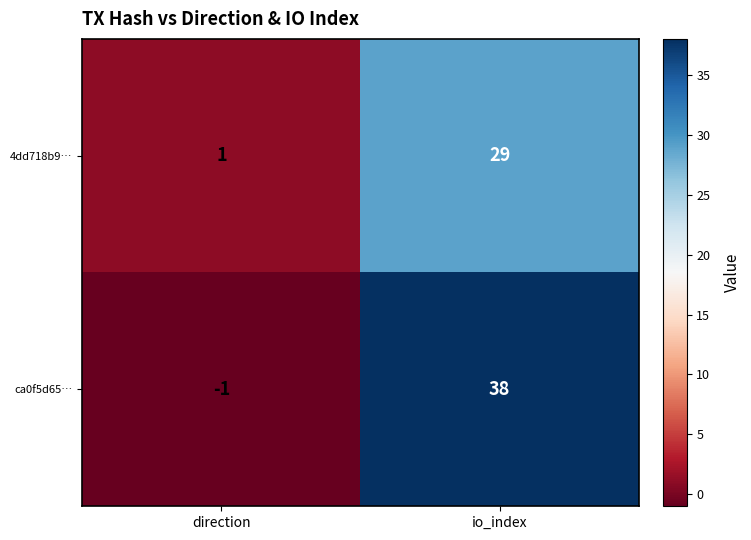

True or false: 4dd718b9… has a value of 0 at direction.

False